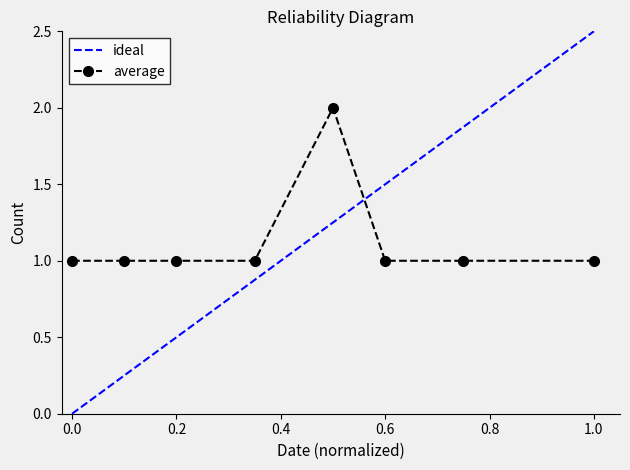

True or false: the data has more than 0 interior local peaks.

True